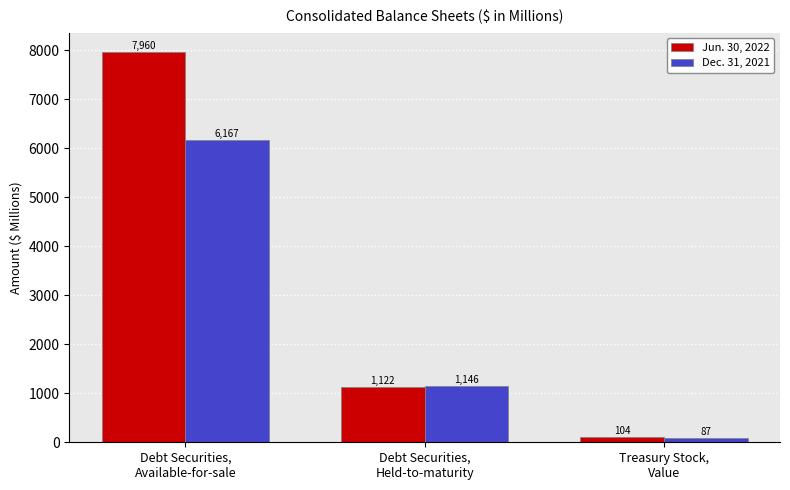

What is the difference between the Jun. 30, 2022 values at Debt Securities,
Available-for-sale and Treasury Stock,
Value?

7856